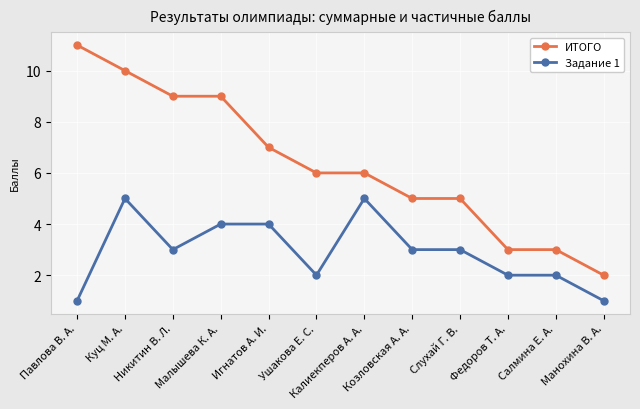

What is the label of the 4th point from the left?

Малышева К. А.